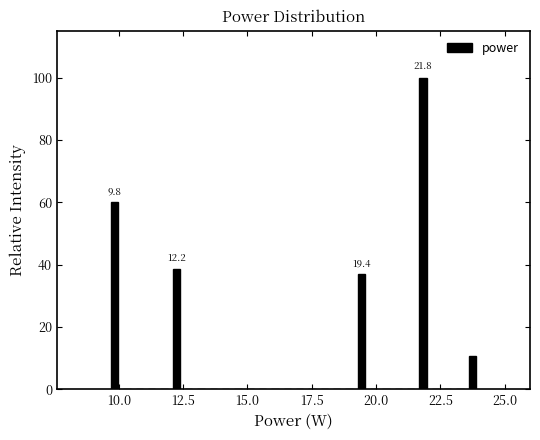

Around what value on the x-axis is the tallest bar? Give the approximate position of its centre, as read against the axis.

22.0